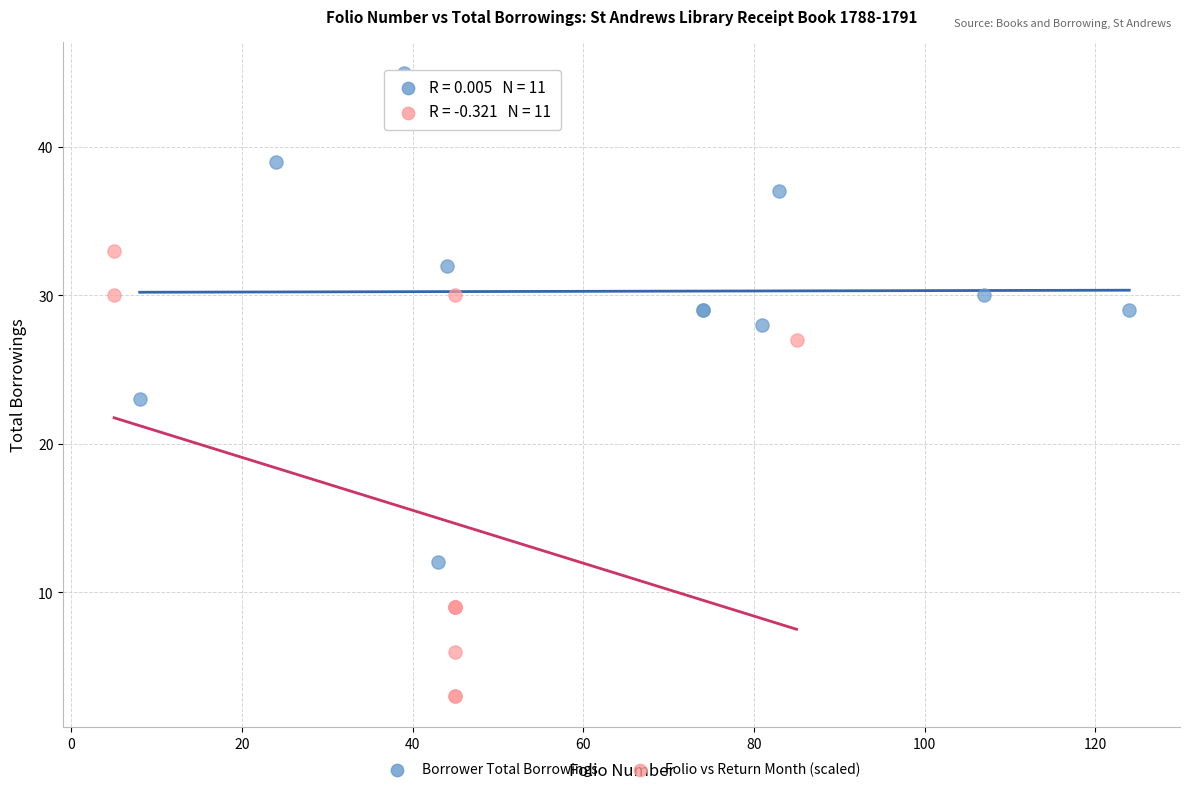

Which series has the widest spread of Y values?

Borrower Total Borrowings